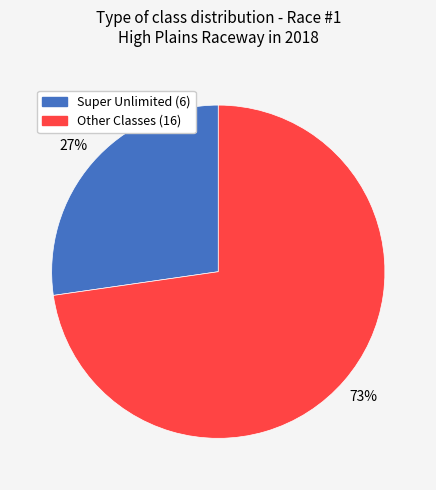

To the nearest percent, what is the average slice percentage?

50%